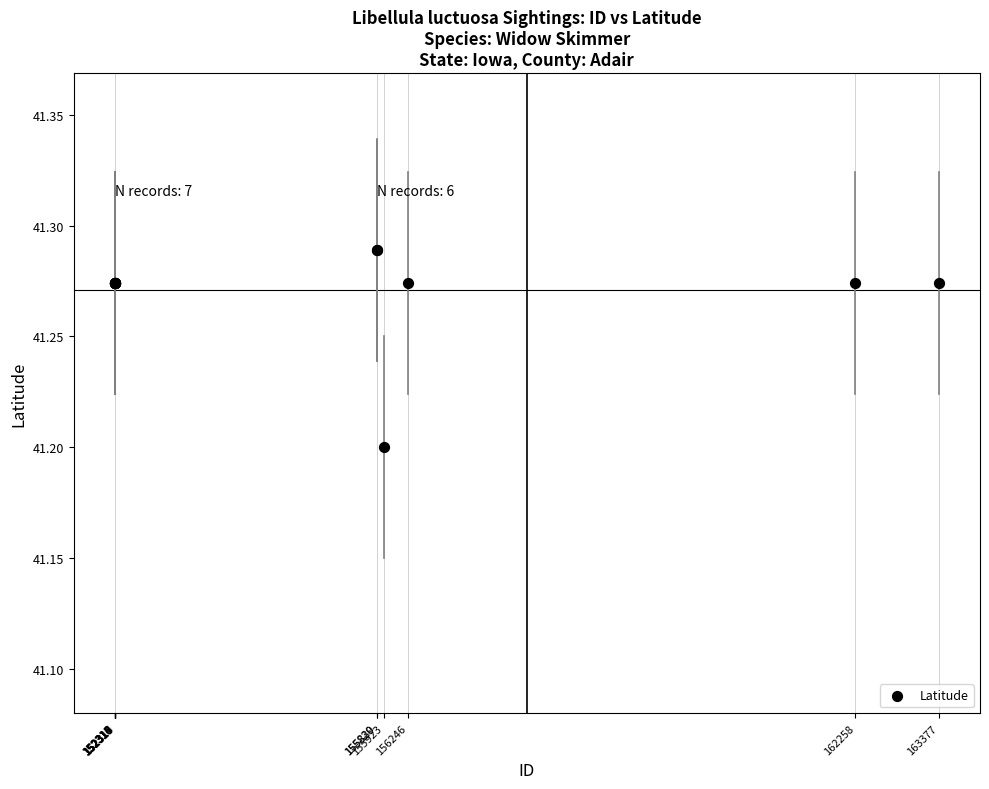

What Y value in the scatter plot is closest to 41?

41.2